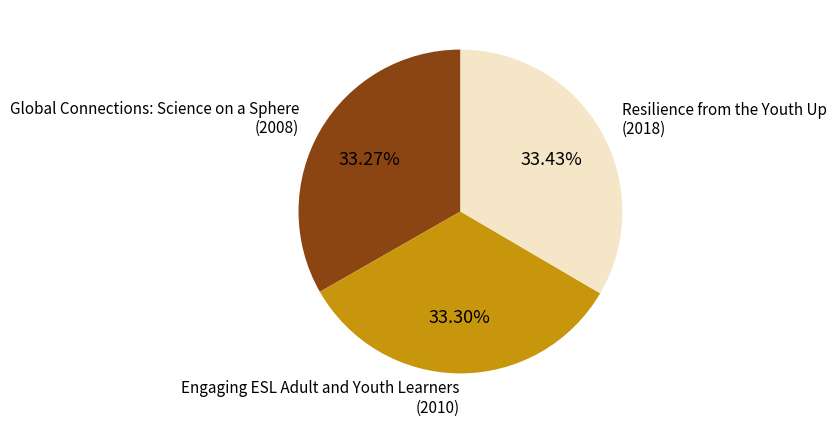

How many slices are in this pie chart?

3